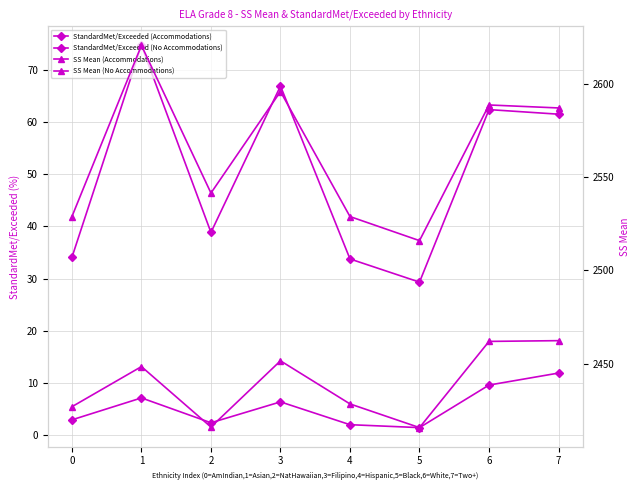

Reading left to right, transcribe all the data shown in this chart.

StandardMet/Exceeded (Accommodations): 0=2.9	1=7.1	2=2.4	3=6.4	4=2.0	5=1.4	6=9.6	7=11.9
StandardMet/Exceeded (No Accommodations): 0=34.1	1=74.7	2=38.8	3=66.9	4=33.8	5=29.3	6=62.4	7=61.5
SS Mean (Accommodations): 0=2426.9	1=2448.4	2=2416.0	3=2451.5	4=2428.4	5=2415.7	6=2461.9	7=2462.3
SS Mean (No Accommodations): 0=2528.8	1=2620.5	2=2541.4	3=2595.8	4=2528.8	5=2515.9	6=2588.6	7=2587.0